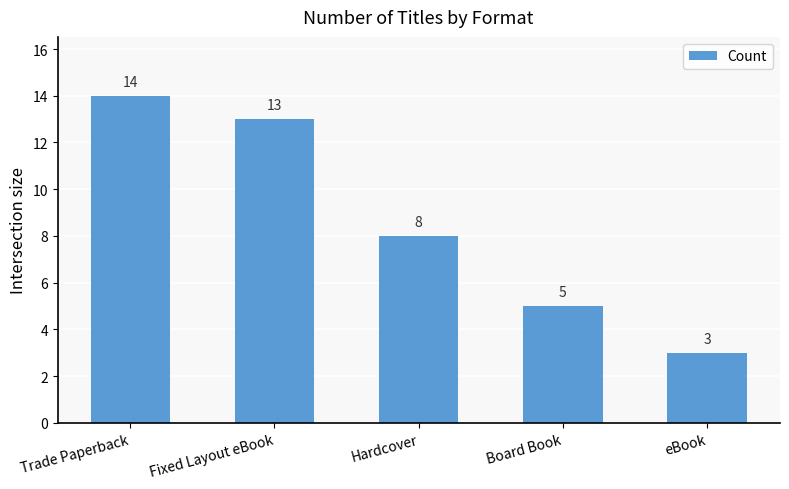

What is the sum of the values at Hardcover and Fixed Layout eBook?

21